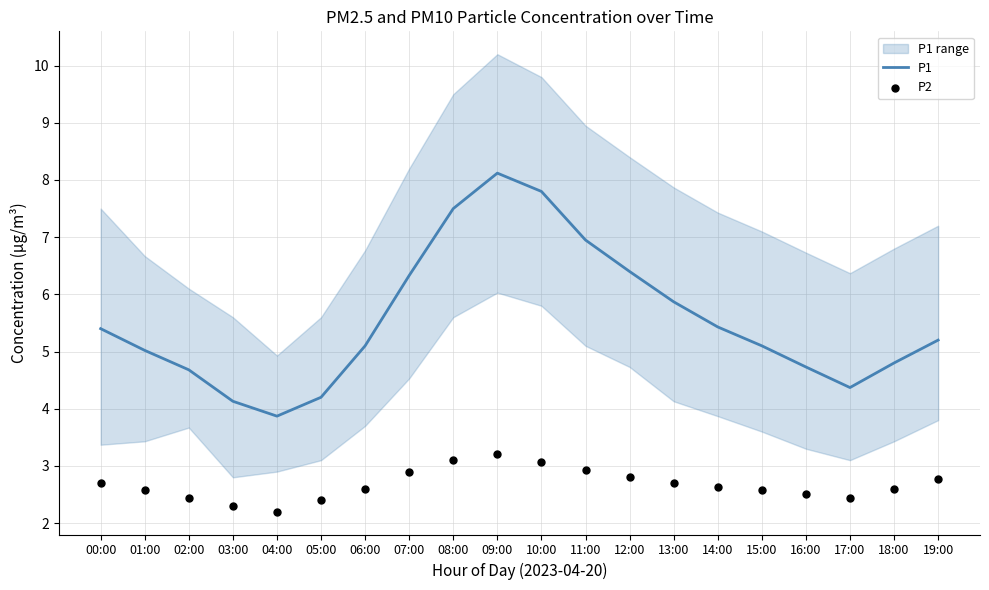

Which series has the largest total across all categories?

P1